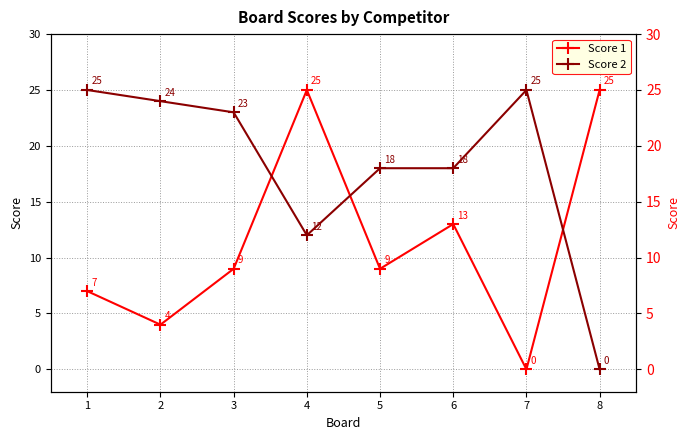

Reading right to left, transcribe all the data shown in this chart.

Score 1: 8=25	7=0	6=13	5=9	4=25	3=9	2=4	1=7
Score 2: 8=0	7=25	6=18	5=18	4=12	3=23	2=24	1=25